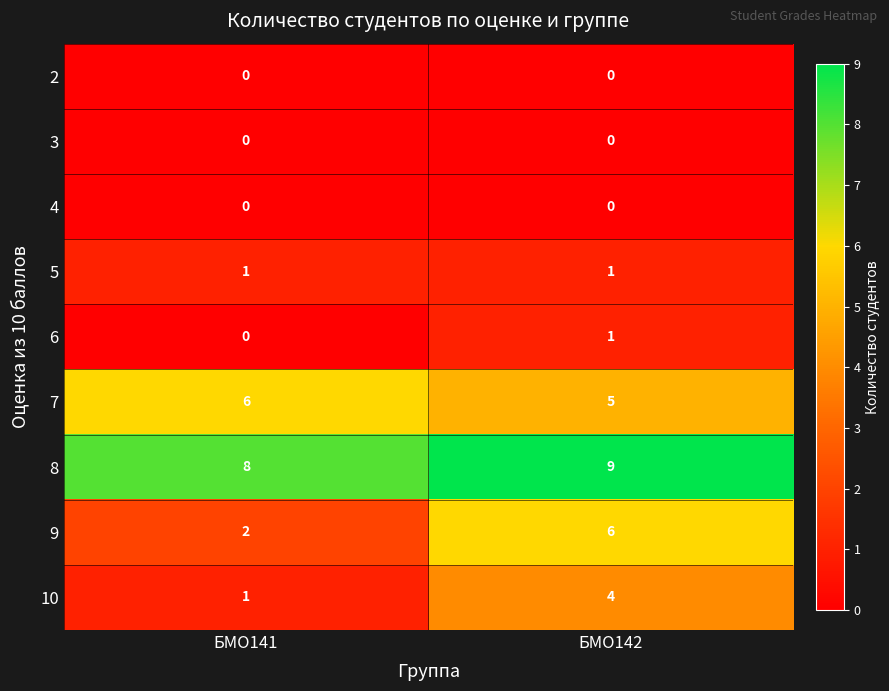

Reading left to right, what are all the values shown in this chart?

2: БМО141=0	БМО142=0
3: БМО141=0	БМО142=0
4: БМО141=0	БМО142=0
5: БМО141=1	БМО142=1
6: БМО141=0	БМО142=1
7: БМО141=6	БМО142=5
8: БМО141=8	БМО142=9
9: БМО141=2	БМО142=6
10: БМО141=1	БМО142=4